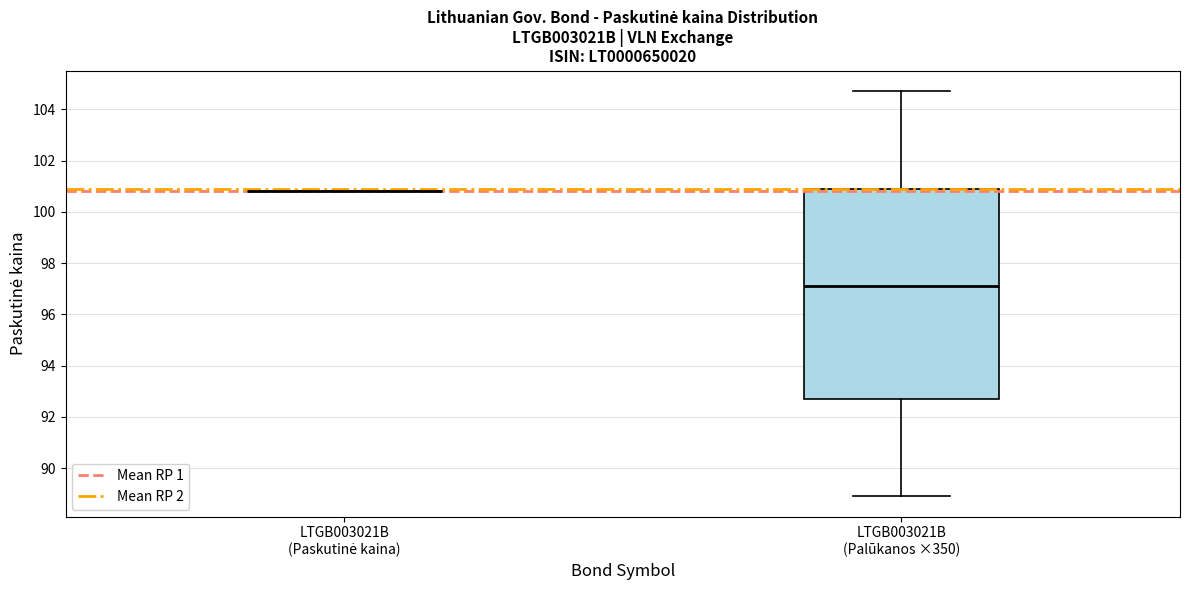

Which box is the tallest, from its lower edge to its upper edge?

LTGB003021B (Palūkanos ×350)